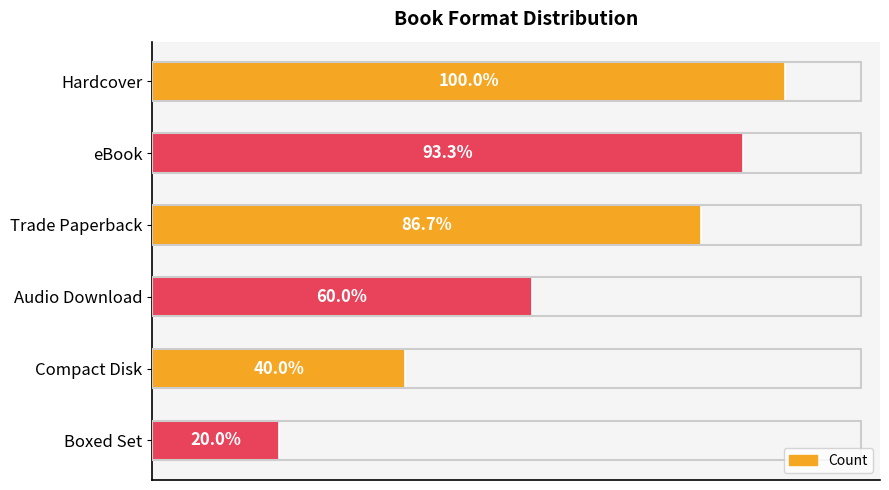

Does the chart contain any negative values?

No